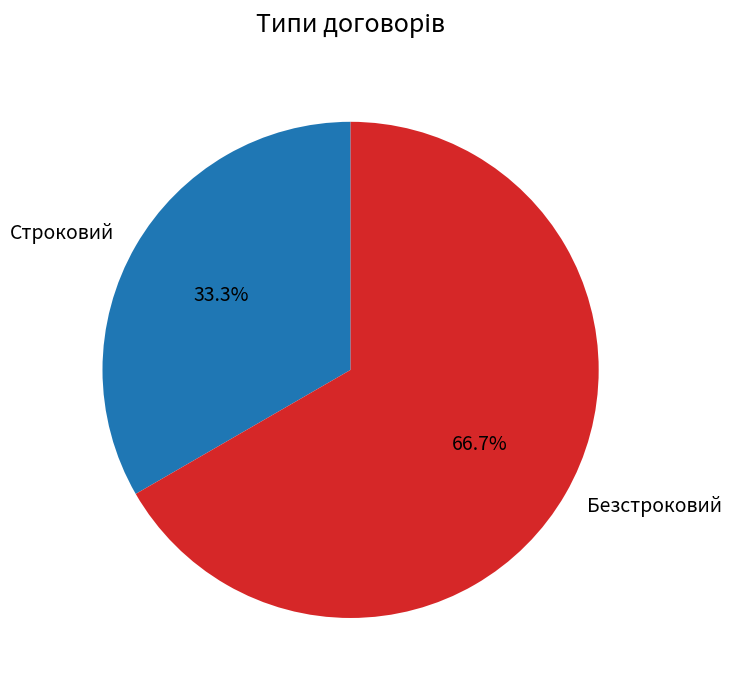

Which slice is the largest?

Безстроковий